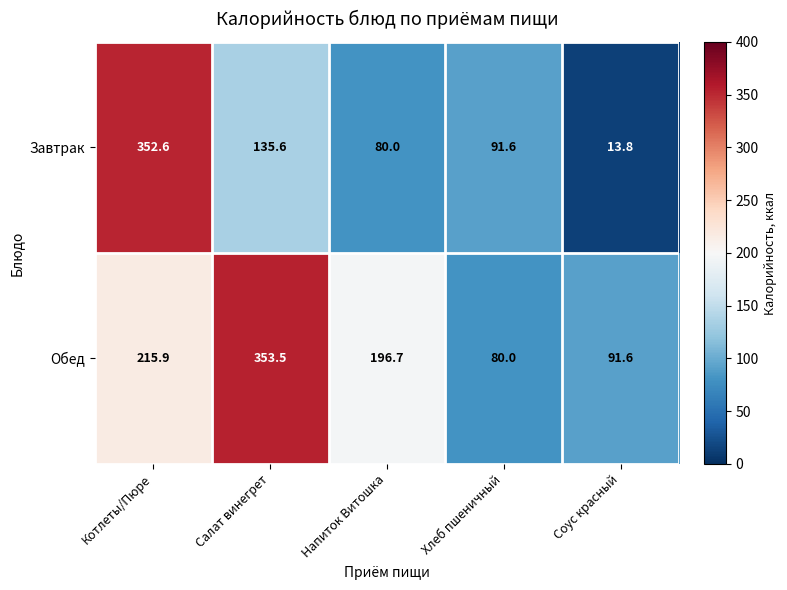

At which label is Обед closest to 216?

Котлеты/Пюре